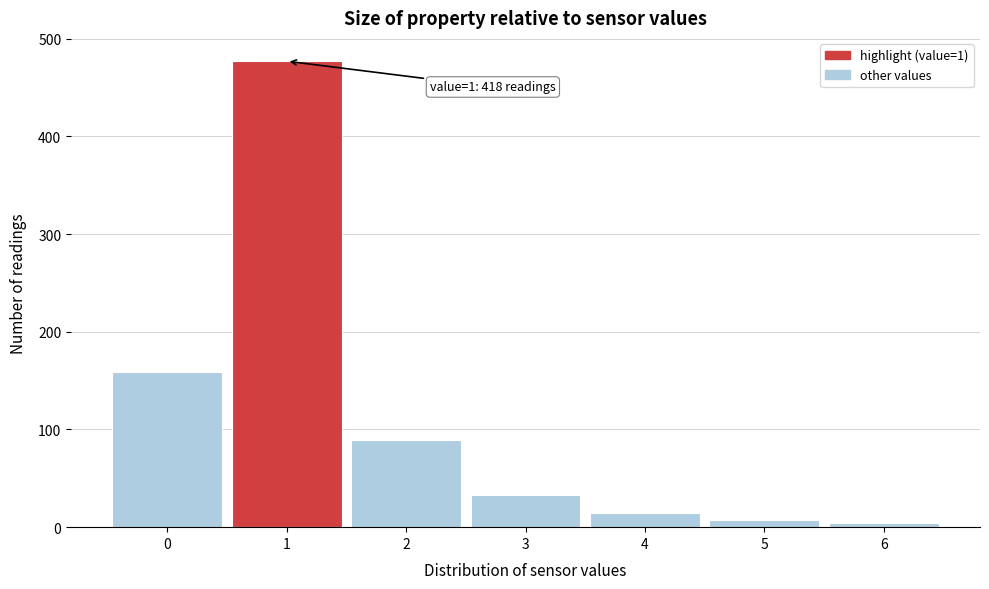

Which range on the x-axis has the tallest bar?

0.5 to 1.5